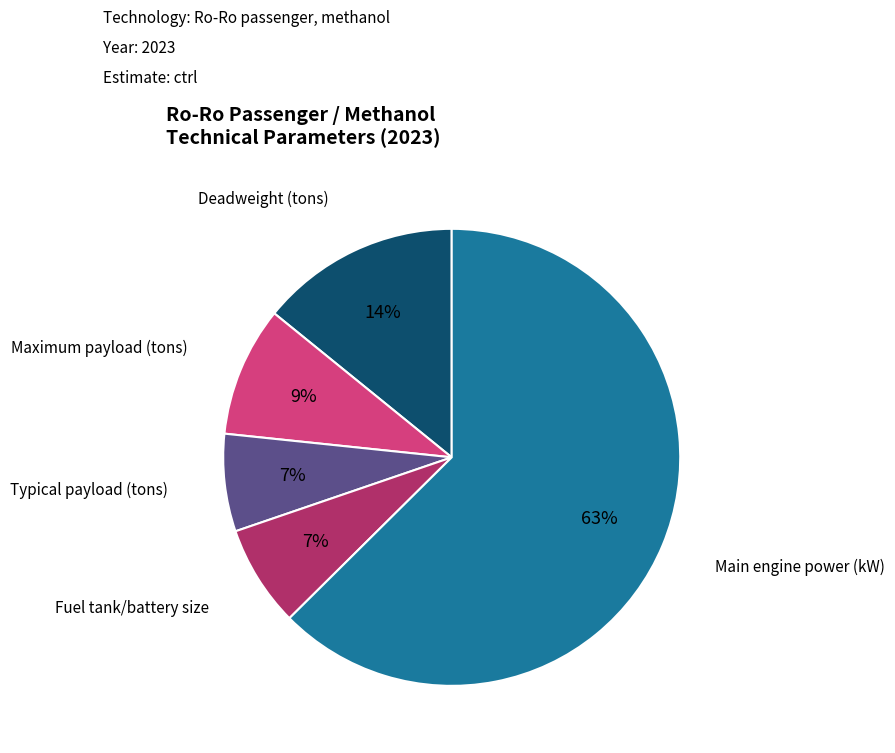

How many slices are in this pie chart?

5